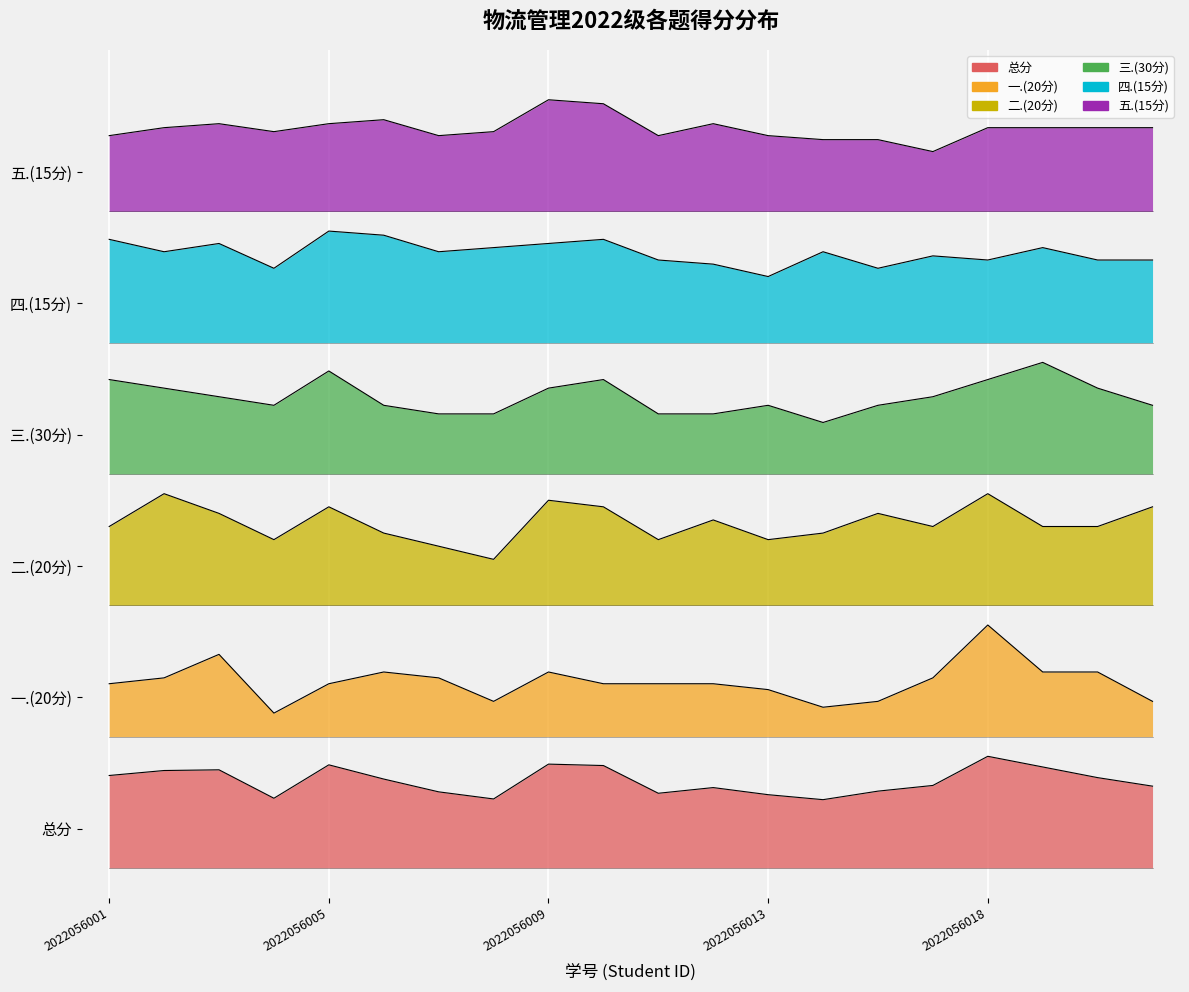

True or false: 三.(30分) and 二.(20分) intersect in this chart.

False